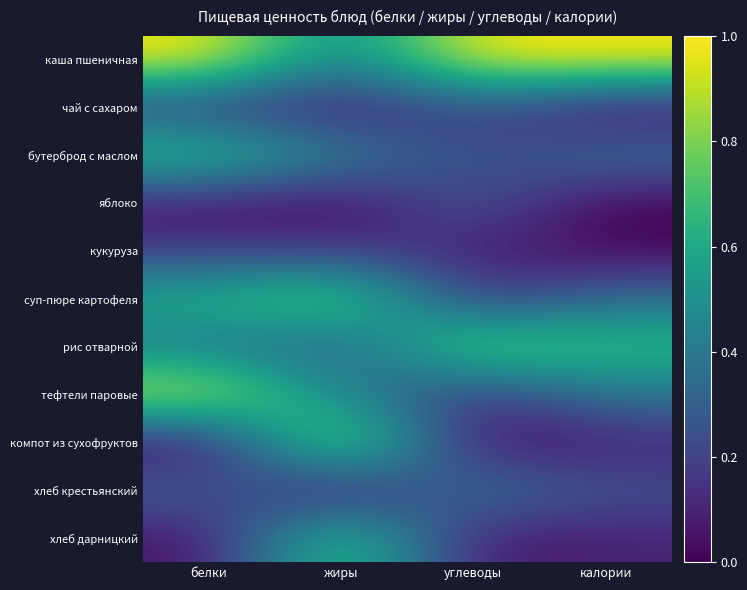

Reading left to right, extract all data points from this chart.

каша пшеничная: белки=1.0	жиры=0.4	углеводы=1.0	калории=1.0
чай с сахаром: белки=0.2	жиры=0.0	углеводы=0.2	калории=0.0
бутерброд с маслом: белки=0.7	жиры=0.4	углеводы=0.2	калории=0.4
яблоко: белки=0.0	жиры=0.0	углеводы=0.3	калории=0.0
кукуруза: белки=0.2	жиры=0.2	углеводы=0.1	калории=0.0
суп-пюре картофеля: белки=0.6	жиры=0.9	углеводы=0.1	калории=0.4
рис отварной: белки=0.4	жиры=0.3	углеводы=0.9	калории=0.7
тефтели паровые: белки=1.0	жиры=0.4	углеводы=0.1	калории=0.4
компот из сухофруктов: белки=0.0	жиры=1.0	углеводы=0.0	калории=0.1
хлеб крестьянский: белки=0.3	жиры=0.0	углеводы=0.4	калории=0.2
хлеб дарницкий: белки=0.0	жиры=0.8	углеводы=0.0	калории=0.1